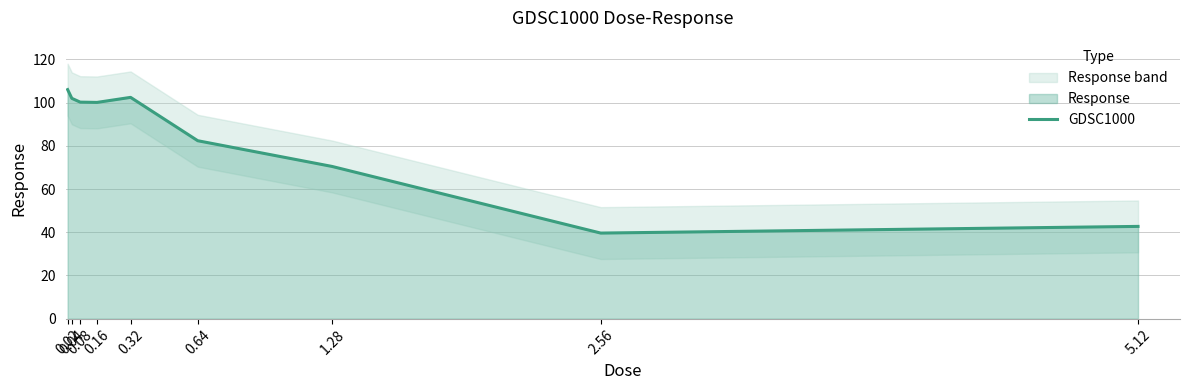

Rank the categories by value from highest to lowest.

0.02, 0.32, 0.04, 0.08, 0.16, 0.64, 1.28, 5.12, 2.56